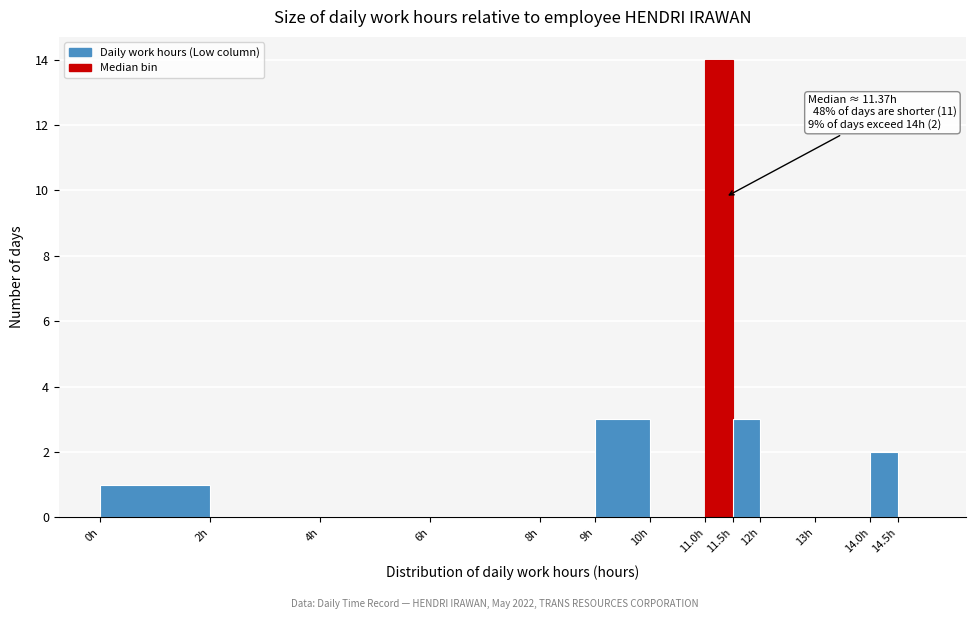

Which range on the x-axis has the tallest bar?

11.0 to 11.5